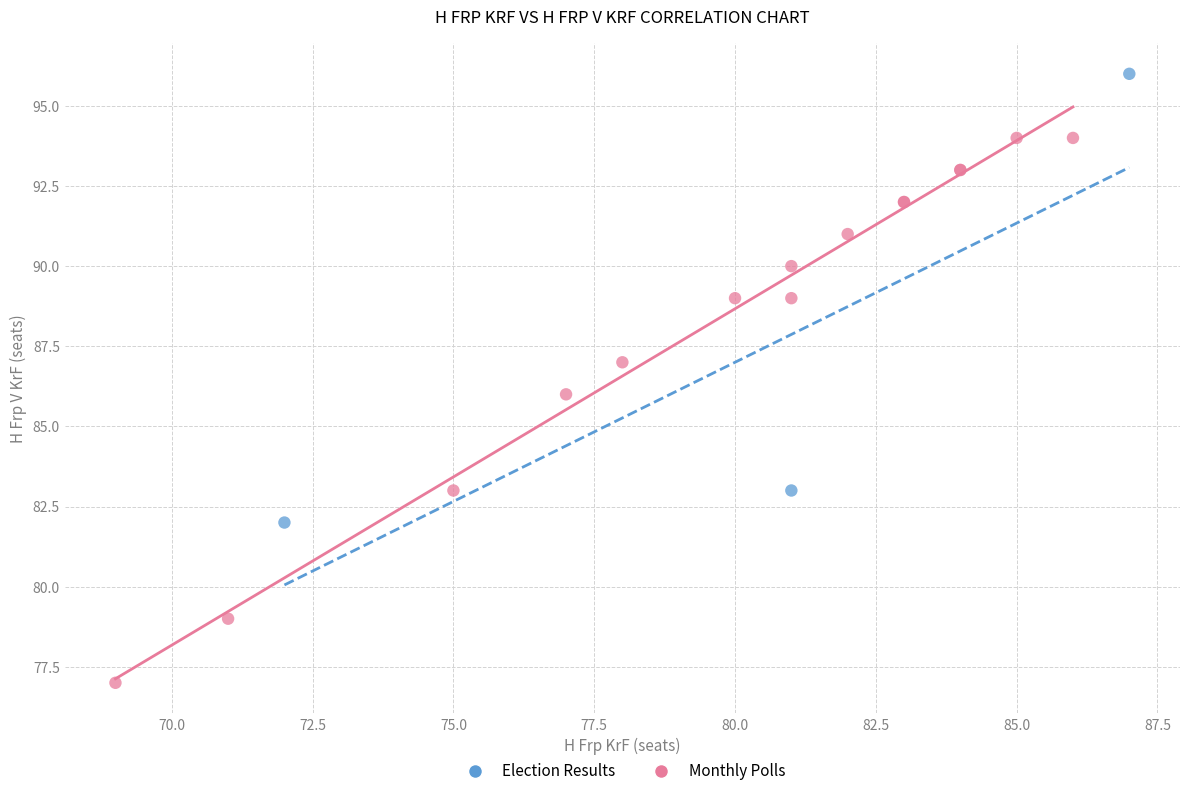

Which series reaches the minimum Y coordinate?

Monthly Polls